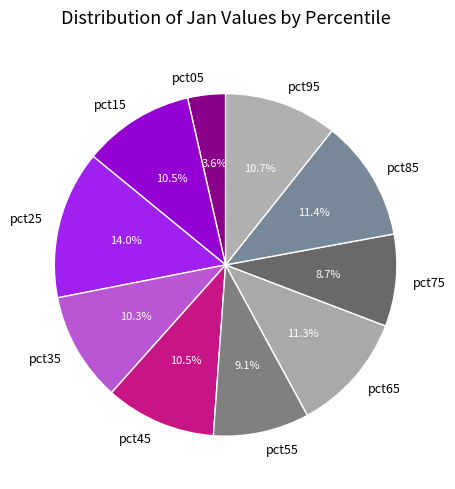

To the nearest percent, what is the combined percentage of pct65 and pct55?

20%